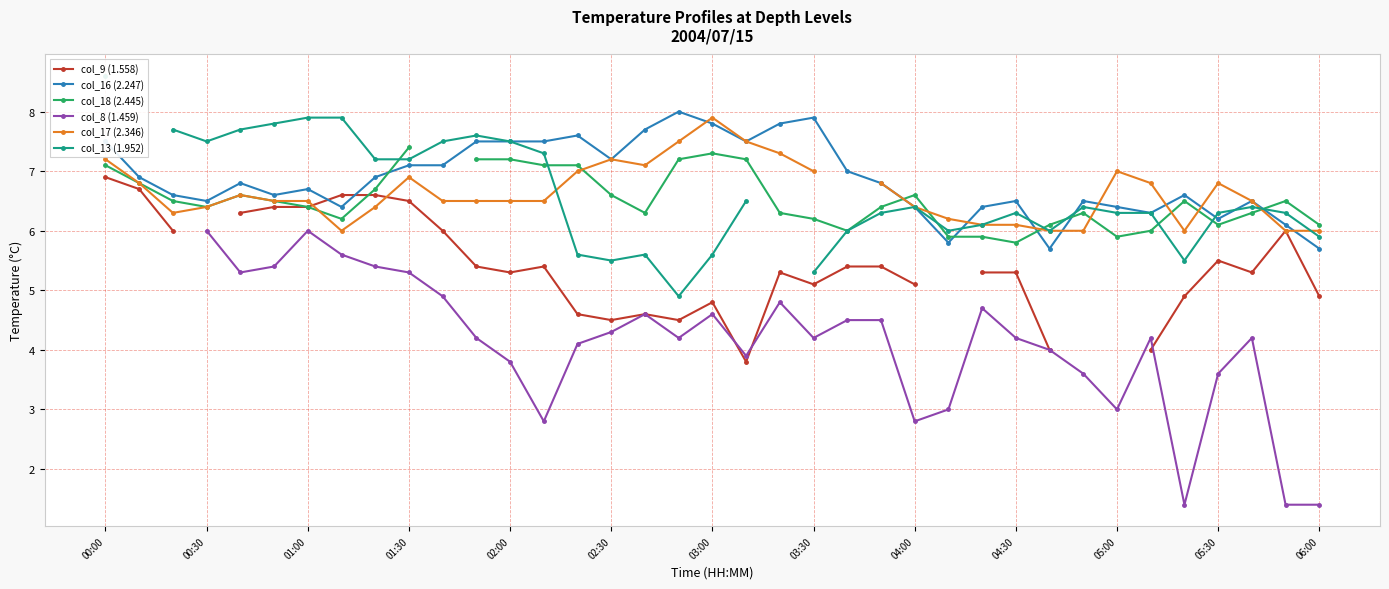

How many lines are shown in the chart?

6